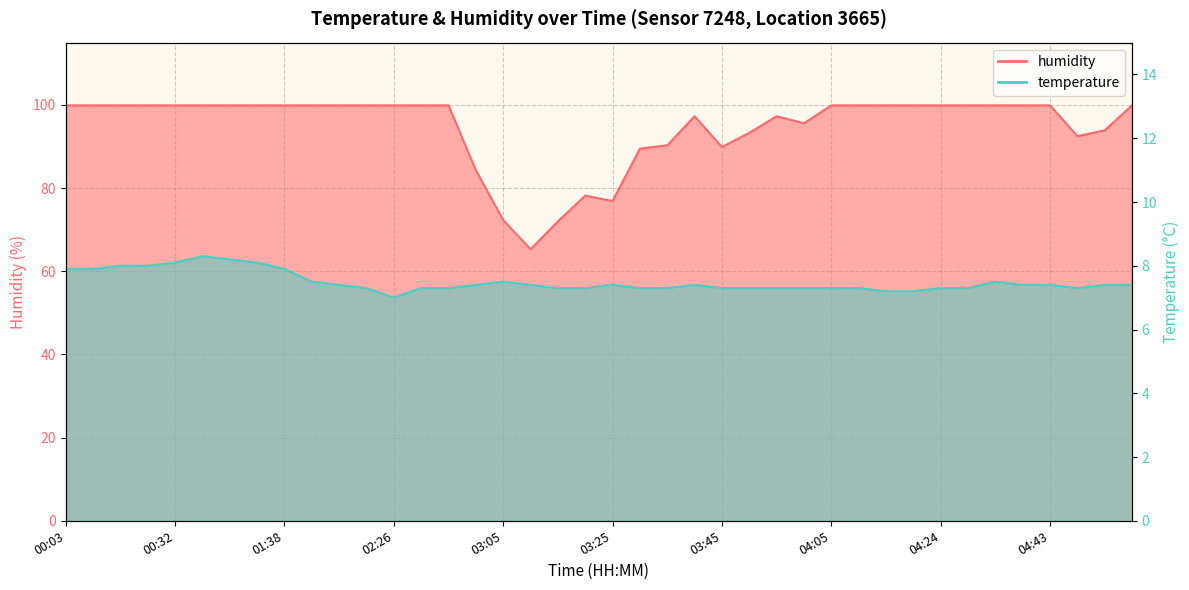

How many interior local valleys does the humidity series have?

5